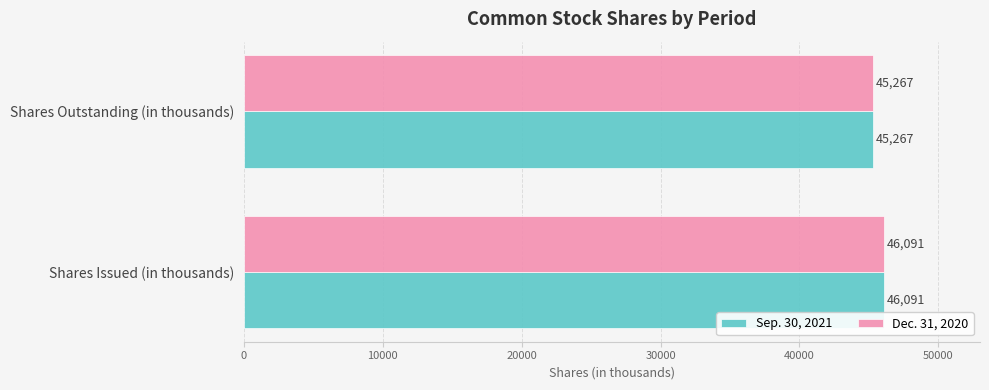

List the labels in order of Dec. 31, 2020 value, largest first.

Shares Issued (in thousands), Shares Outstanding (in thousands)